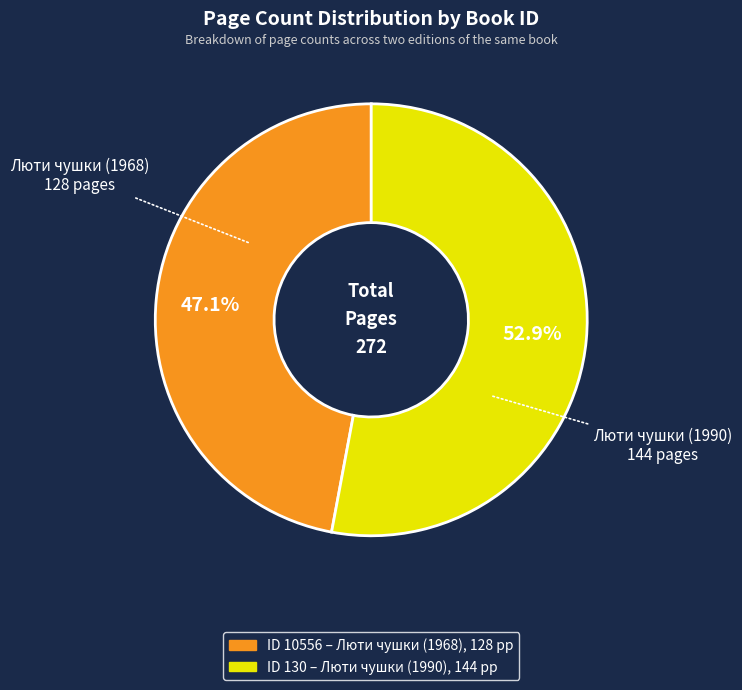

Is there any slice that represents more than half of the pie?

Yes